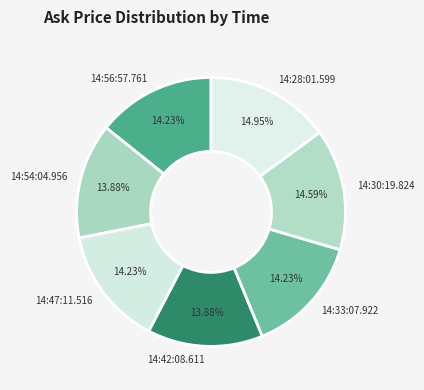

Does 14:56:57.761 account for over 50% of the chart?

No